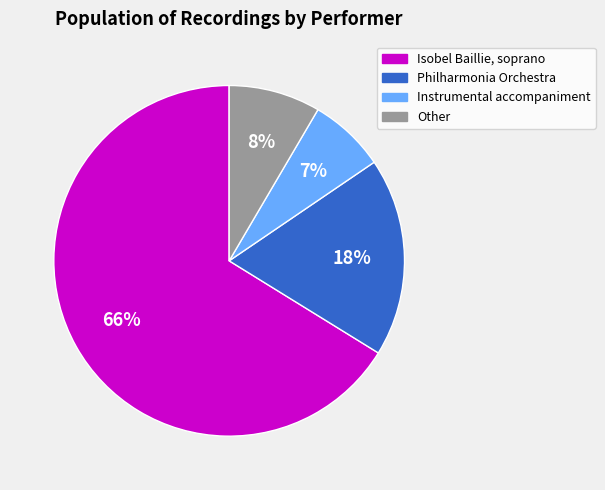

Is there a majority slice in this chart?

Yes